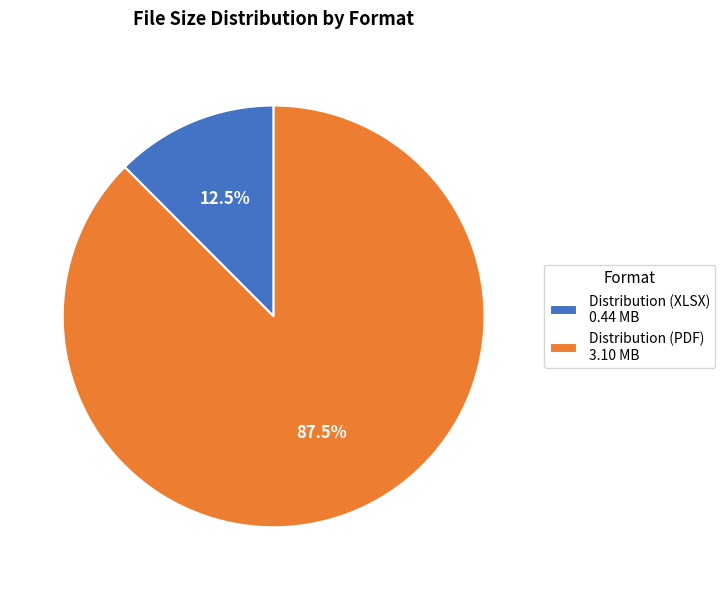

Is there a majority slice in this chart?

Yes